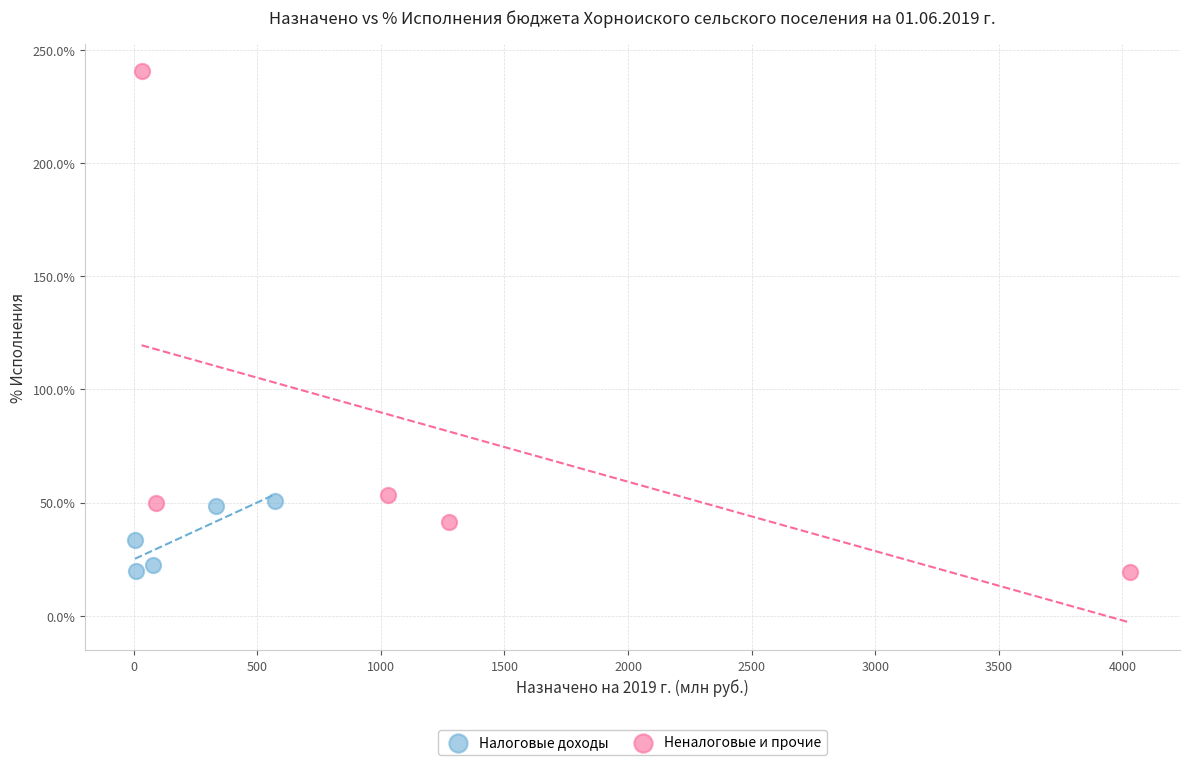

Which series has the largest Y range (max minus min)?

Неналоговые и прочие